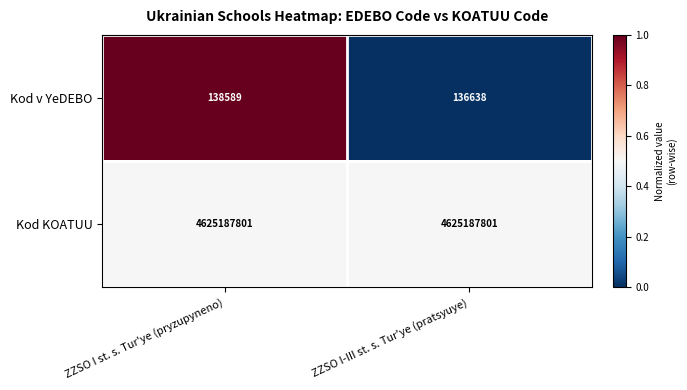

Which series has the largest range (max minus min)?

Kod v YeDEBO